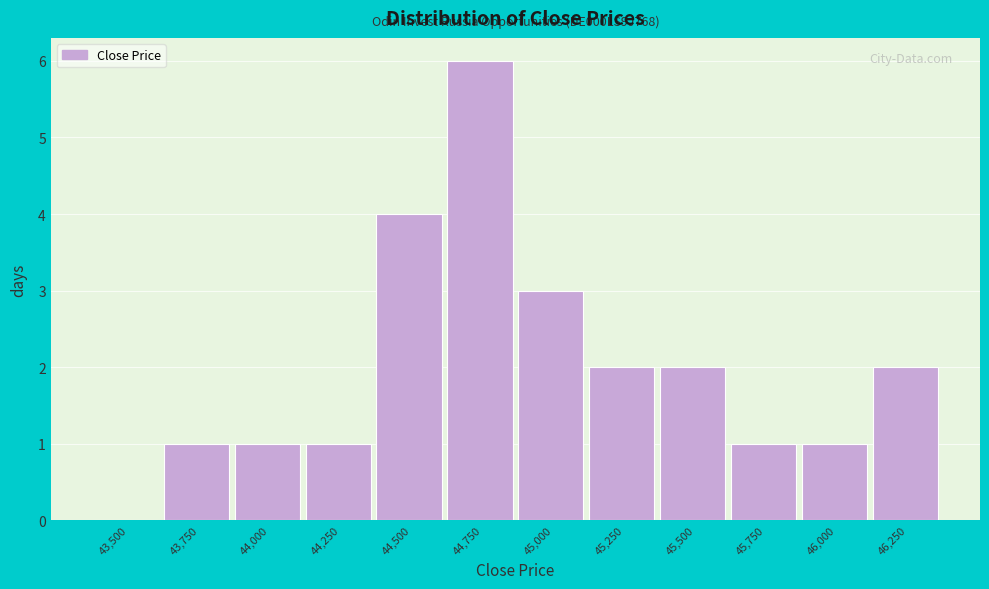

Reading left to right, list all the values displayed in this chart.

43,500=0	43,750=1	44,000=1	44,250=1	44,500=4	44,750=6	45,000=3	45,250=2	45,500=2	45,750=1	46,000=1	46,250=2